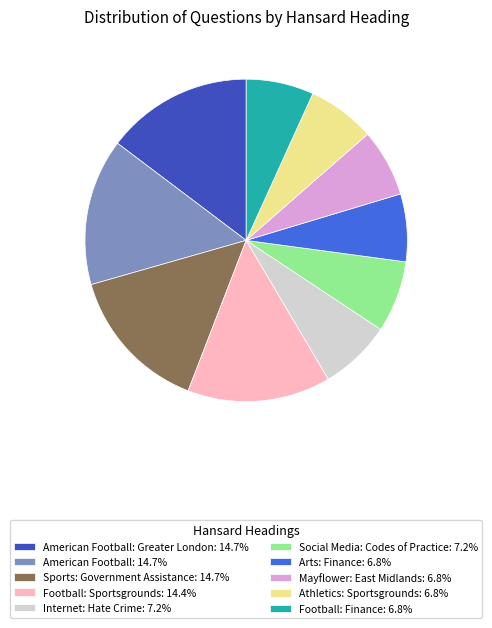

Combined, do Sports: Government Assistance: 14.7% and Internet: Hate Crime: 7.2% account for over 50%?

No